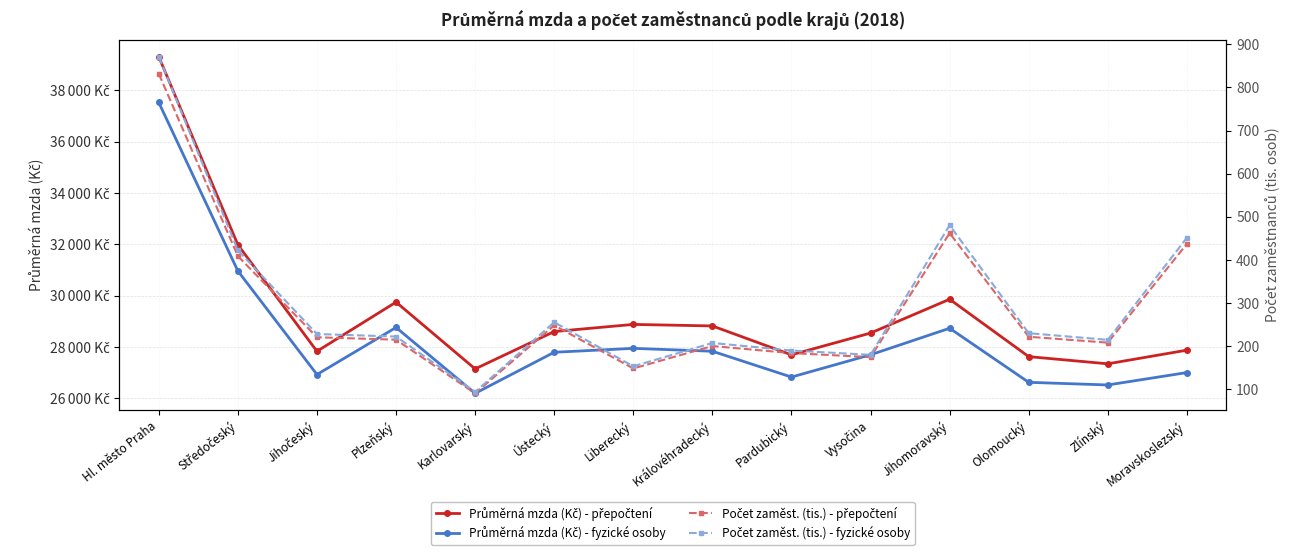

What is the average value of the Průměrná mzda (Kč) - přepočtení series?

29376.0